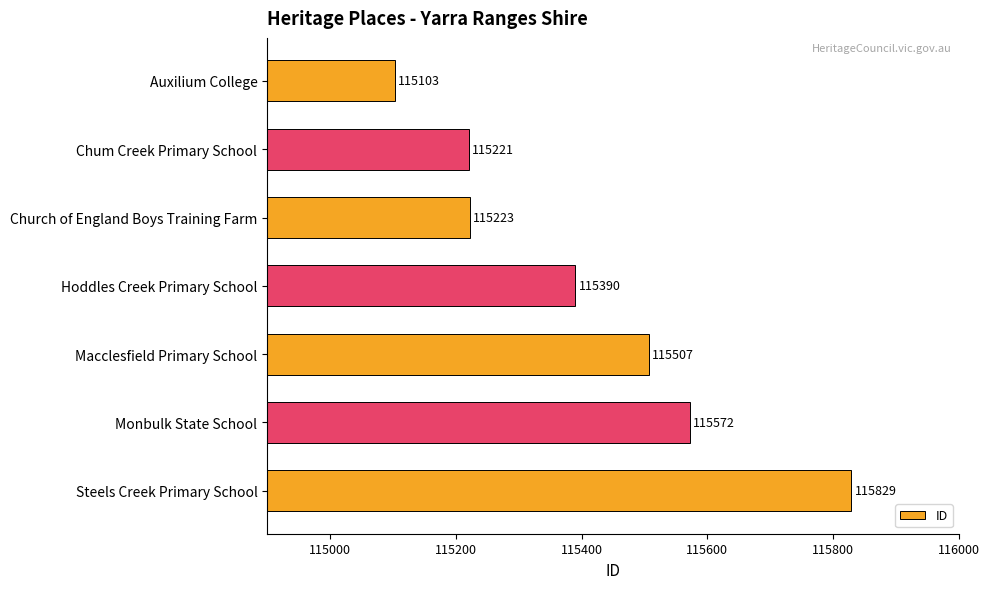

Are the bars grouped side by side (vs. stacked)?

No